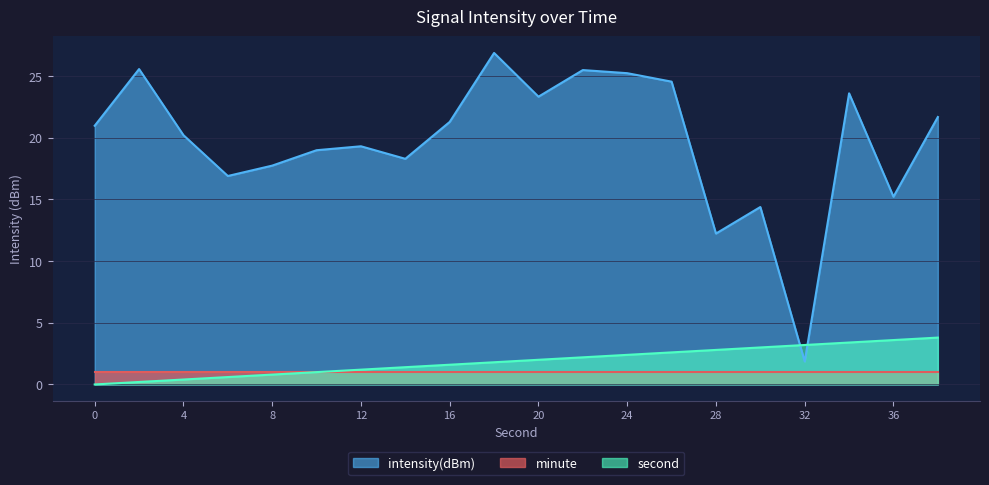

Is the value of intensity(dBm) at 10 greater than the value of second_series at 38?

Yes